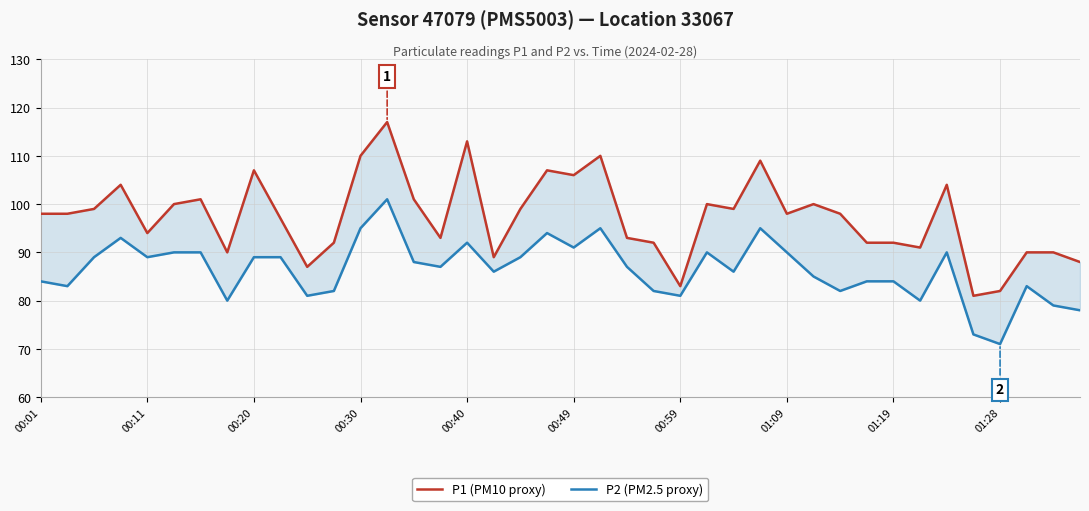

What are all the series names shown in the legend?

P1 (PM10 proxy), P2 (PM2.5 proxy)